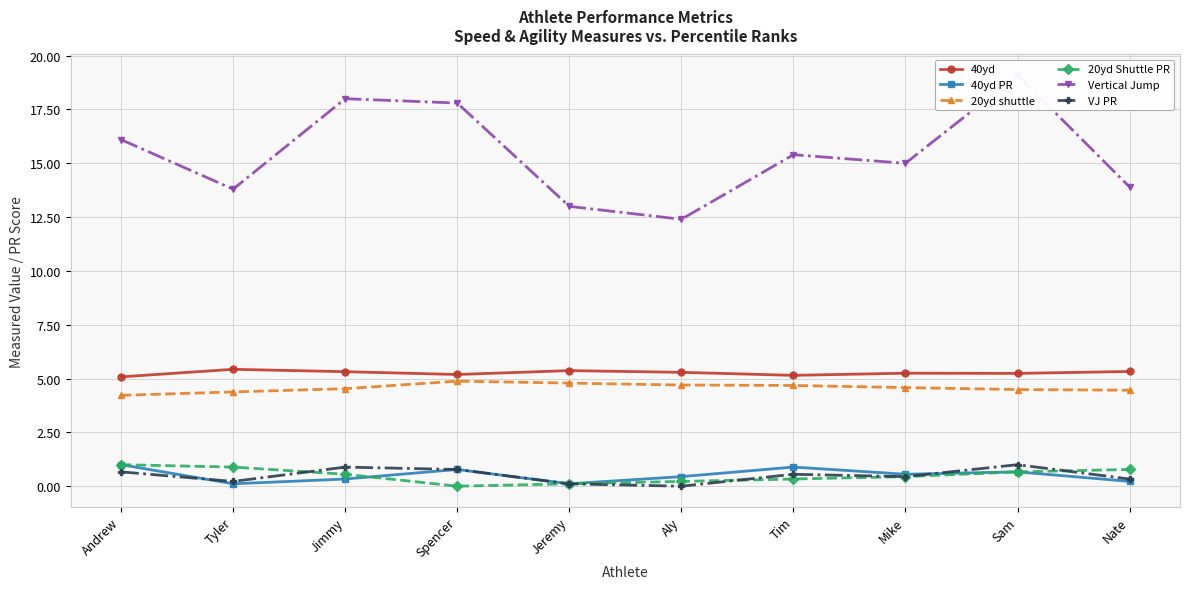

Is it true that 40yd equals 6.9 at Nate?

False